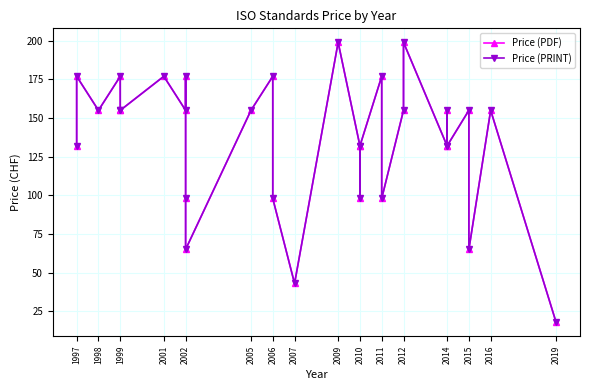

True or false: Price (PDF) and Price (PRINT) intersect in this chart.

False